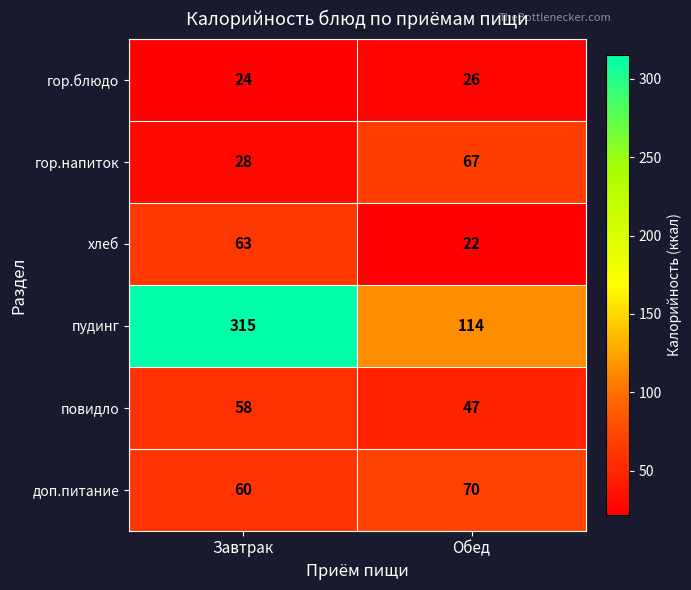

How many series are shown in this chart?

6